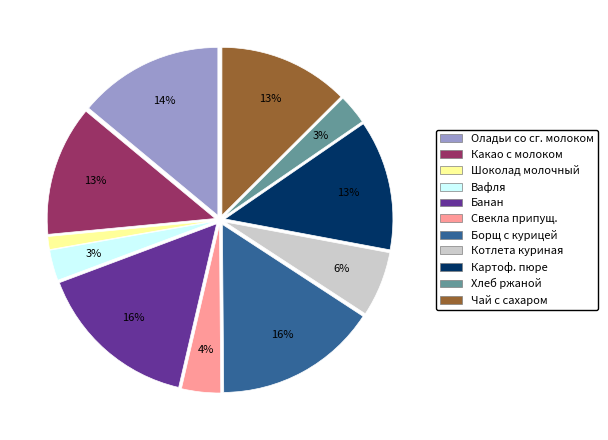

What is the smallest slice in the pie chart?

Шоколад молочный